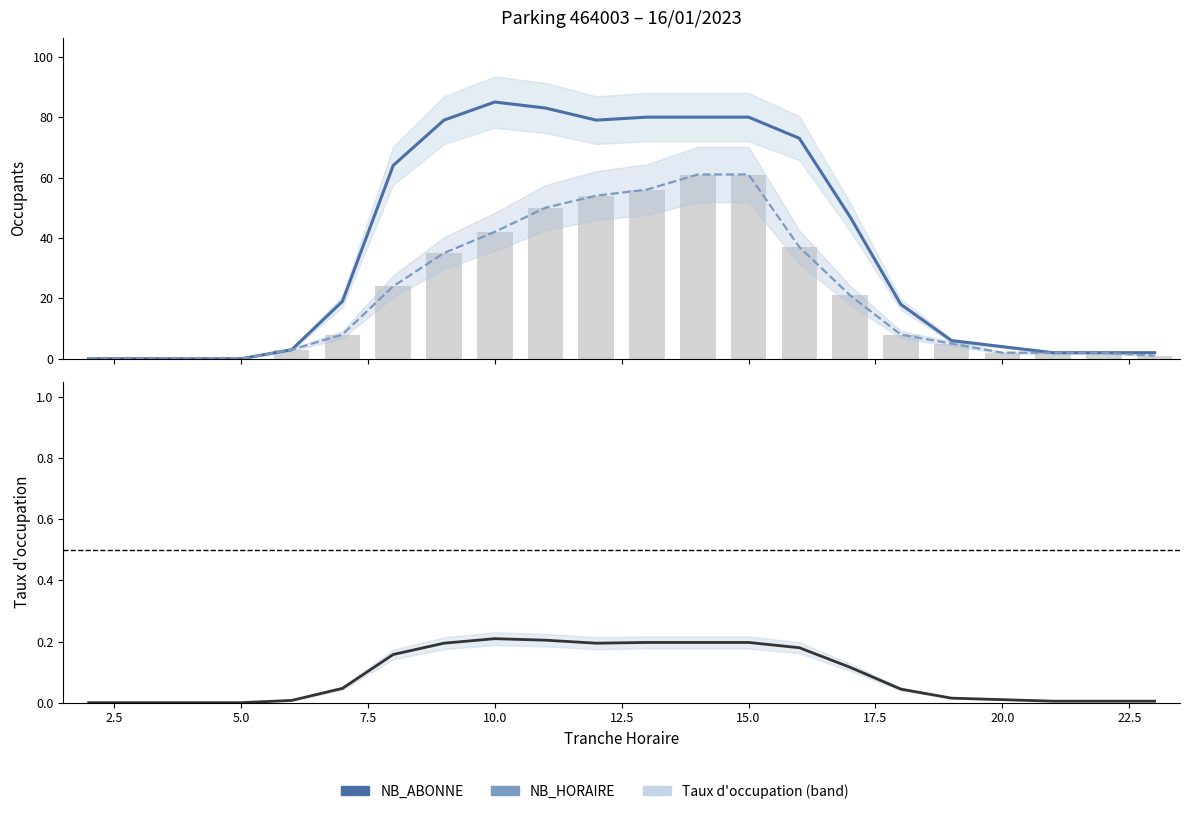

What is the sum of all Taux d'occupation values?

2.0